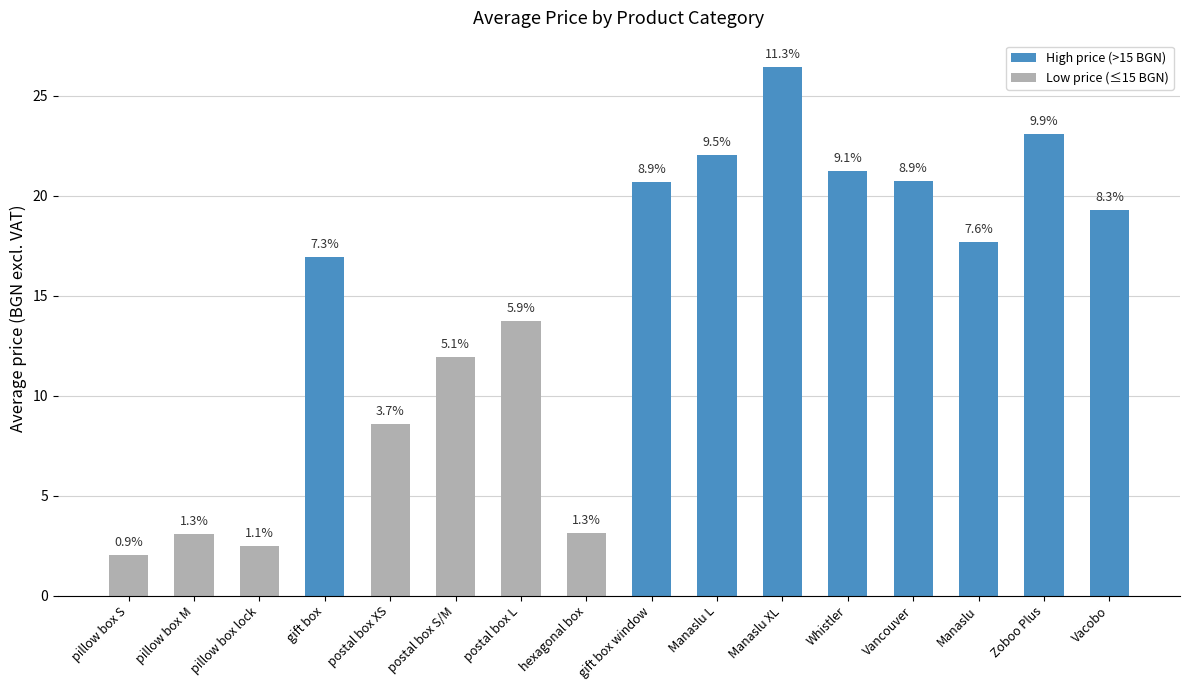

What is the maximum value shown in the chart?

26.4